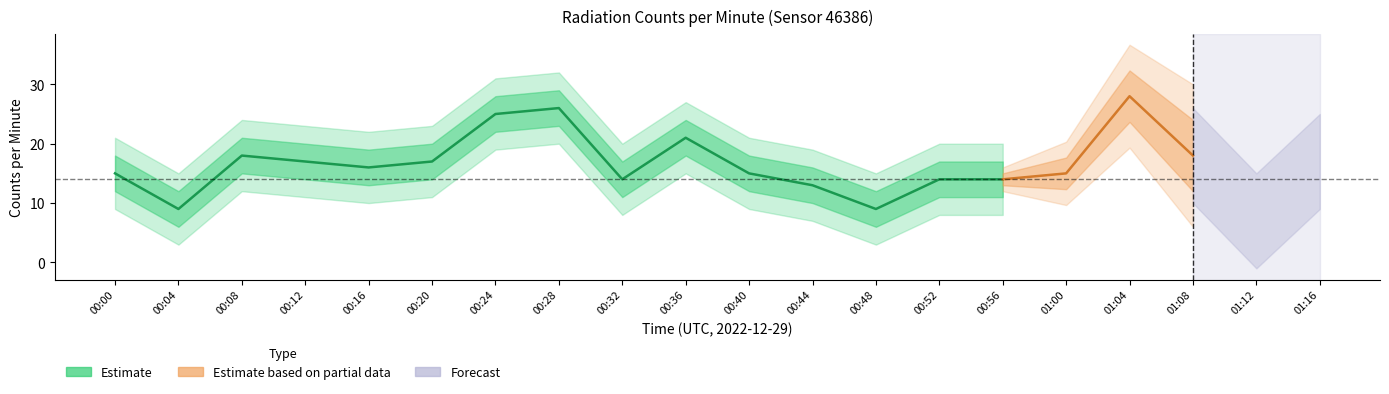

True or false: counts_per_minute and lower2 intersect in this chart.

False